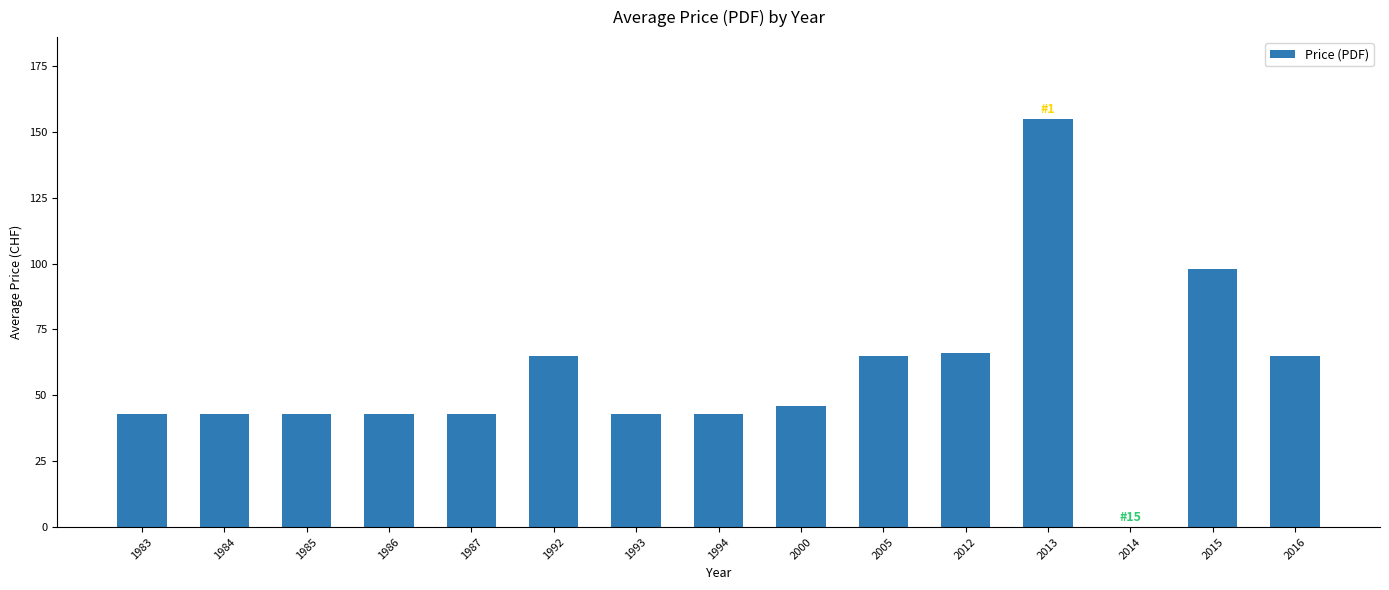

How many categories are shown in the chart?

15